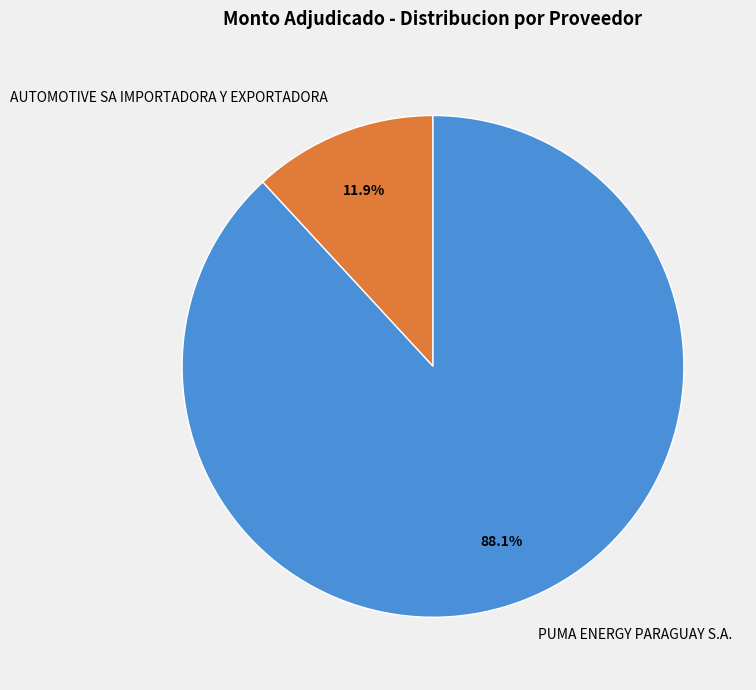

Combined, do PUMA ENERGY PARAGUAY S.A. and AUTOMOTIVE SA IMPORTADORA Y EXPORTADORA account for over 50%?

Yes